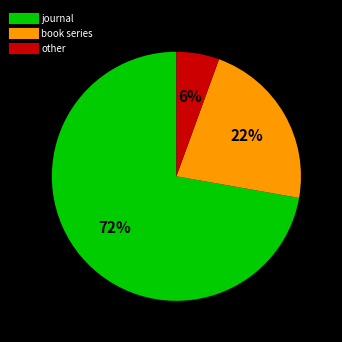

What percentage is the other slice, to the nearest percent?

6%